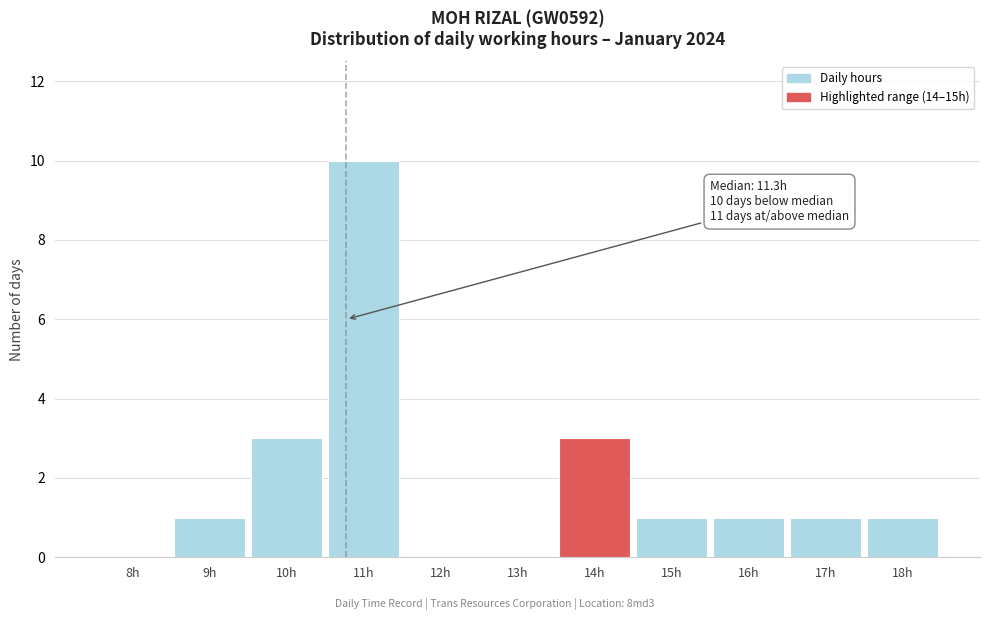

Reading left to right, extract all data points from this chart.

8h=0	9h=1	10h=3	11h=10	12h=0	13h=0	14h=3	15h=1	16h=1	17h=1	18h=1